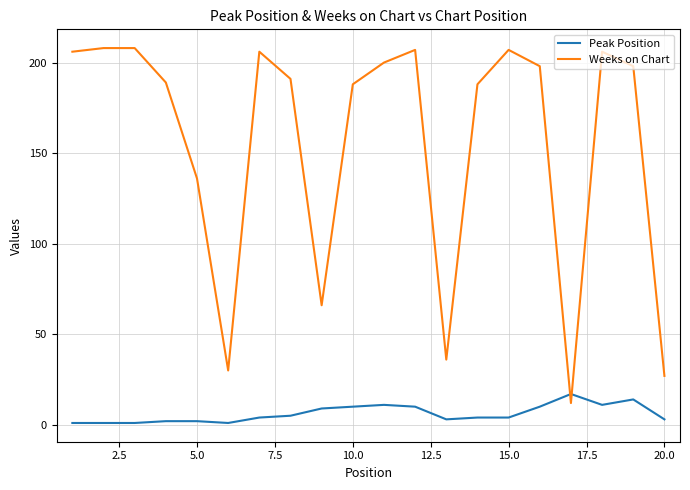

What is the sum of all Peak Position values?

123